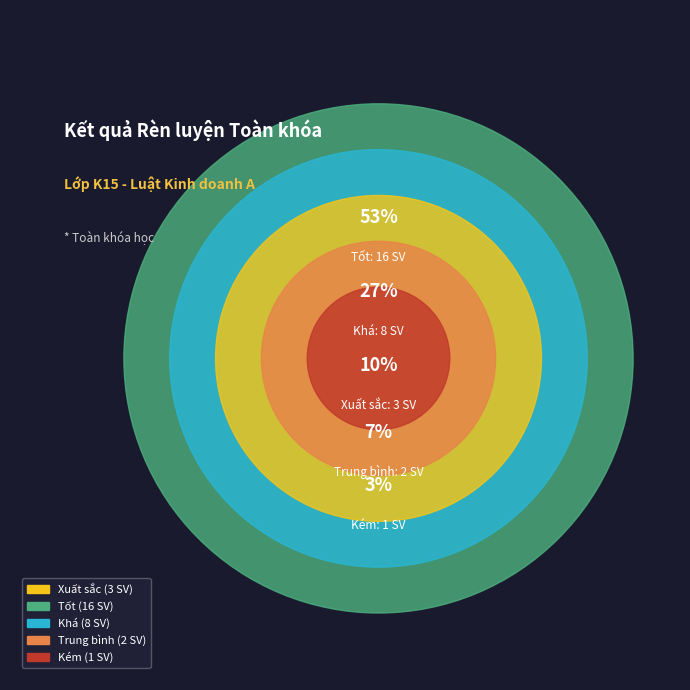

Which has a higher value, Xuất sắc or Khá?

Khá